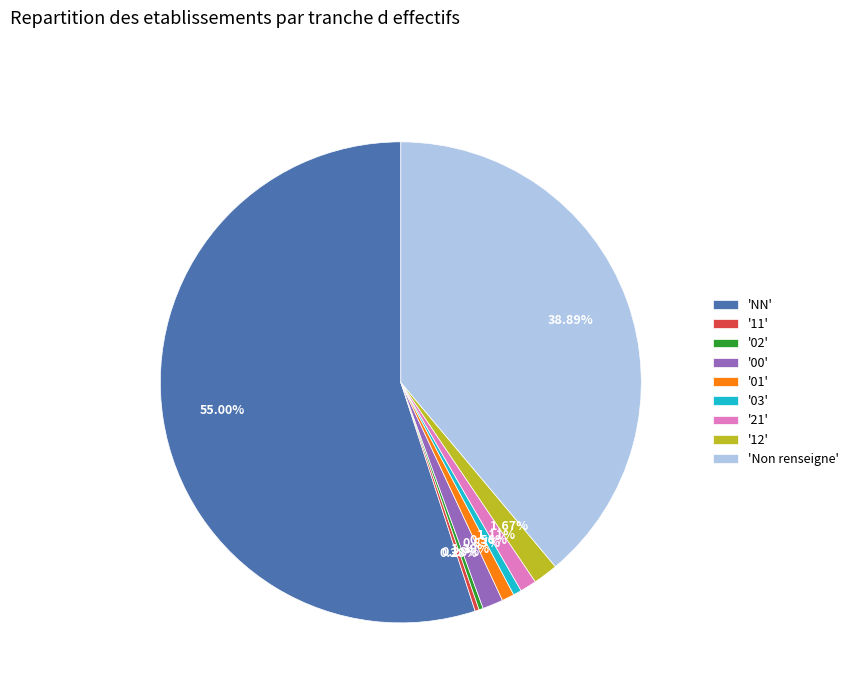

Is there a majority slice in this chart?

Yes